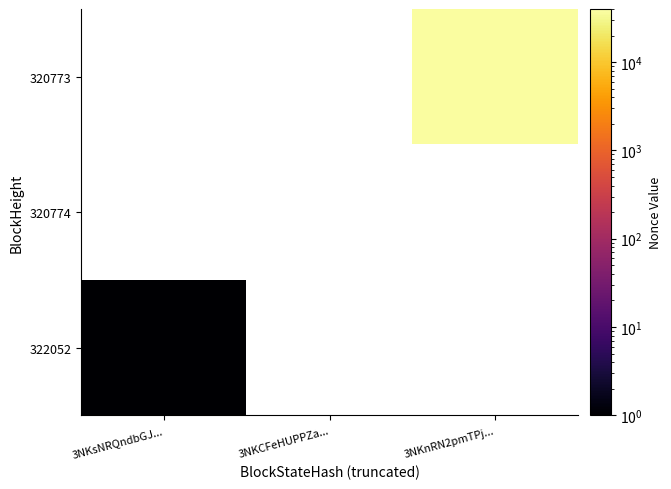

Which category has the highest value across all series?

3NKnRN2pmTPj...